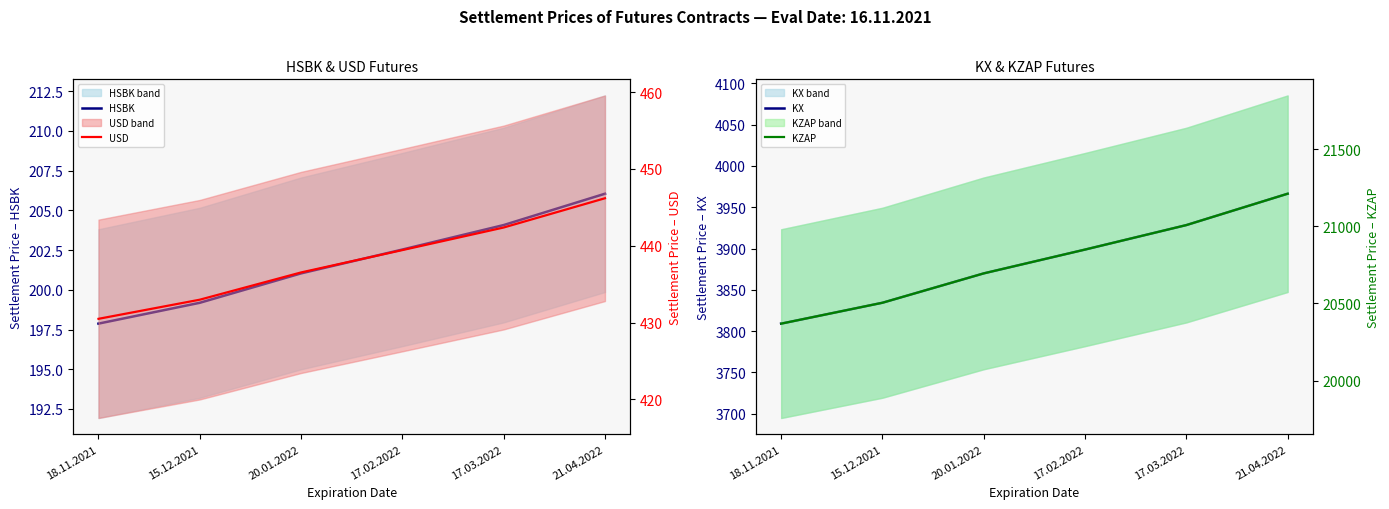

True or false: KX and KZAP intersect in this chart.

False